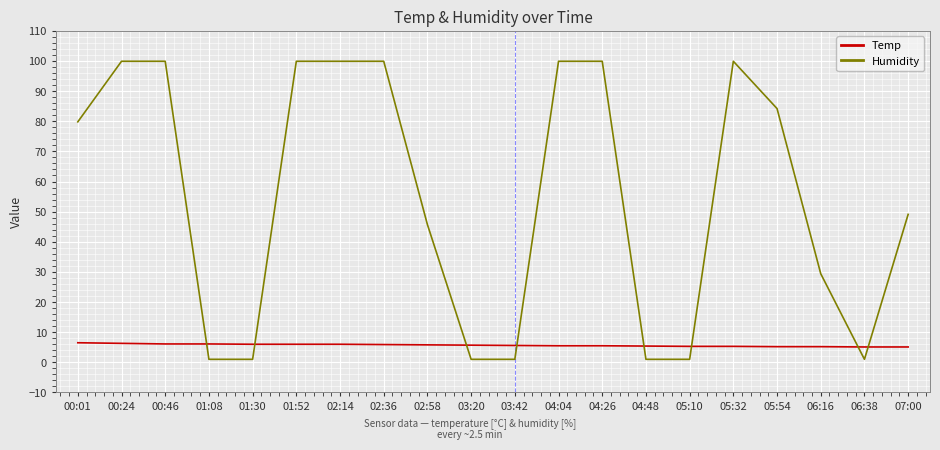

How many times do Humidity and Temp cross each other?

8